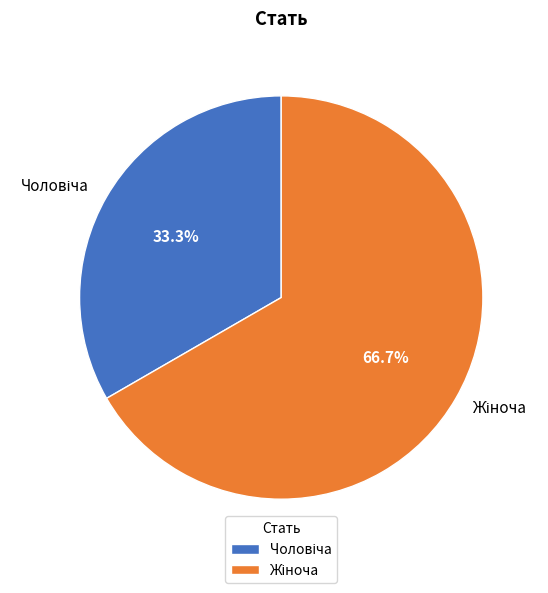

Is there any slice that represents more than half of the pie?

Yes